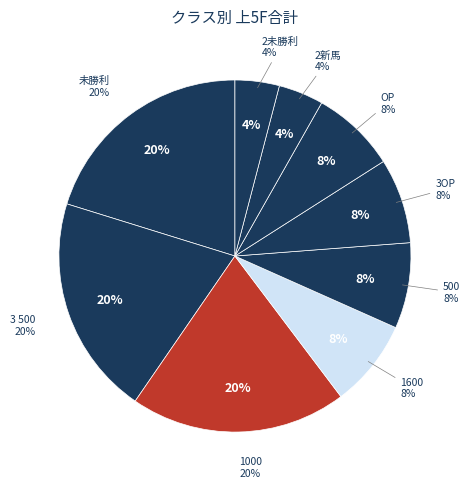

What portion of the pie excludes 12?

96.1%